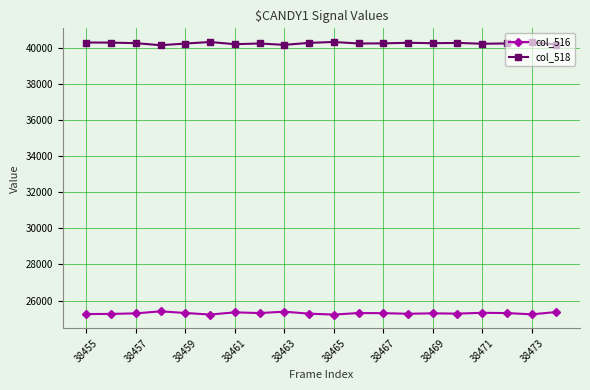

At how many categories does at least one series exceed 37419?

20